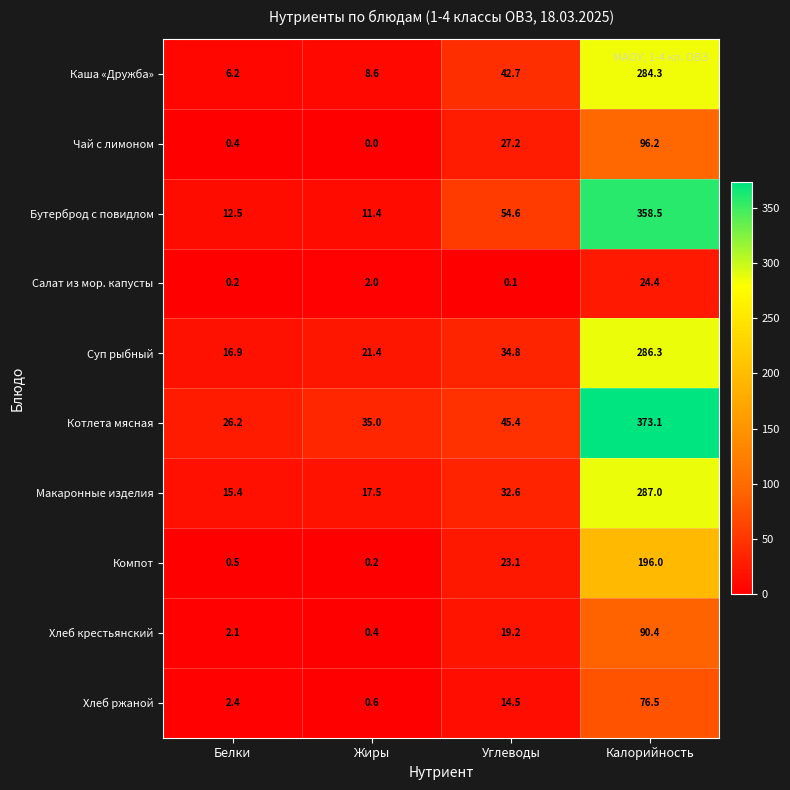

Which series changed the most between Жиры and Углеводы?

Бутерброд с повидлом